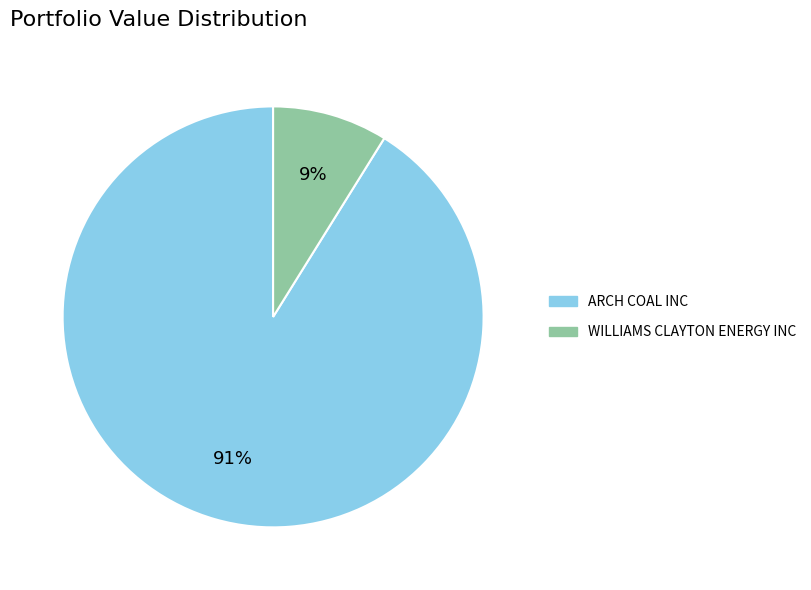

Combined, do ARCH COAL INC and WILLIAMS CLAYTON ENERGY INC account for over 50%?

Yes